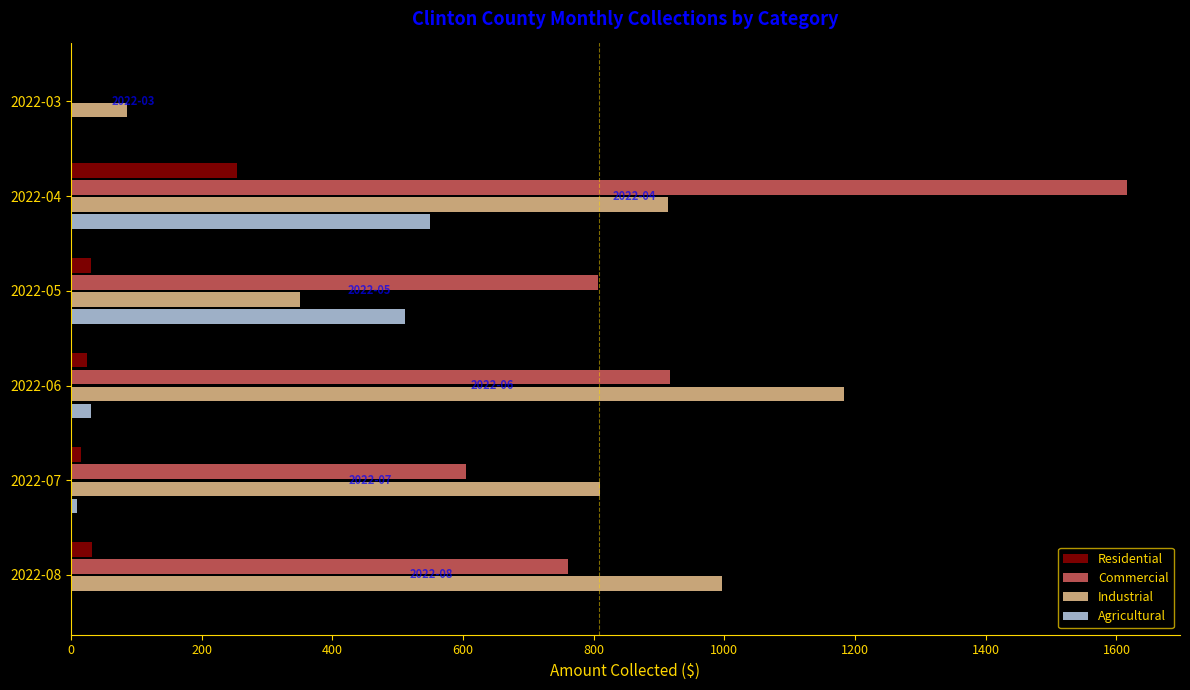

The value of Industrial at 2022-07 is 1166.0. True or false?

False